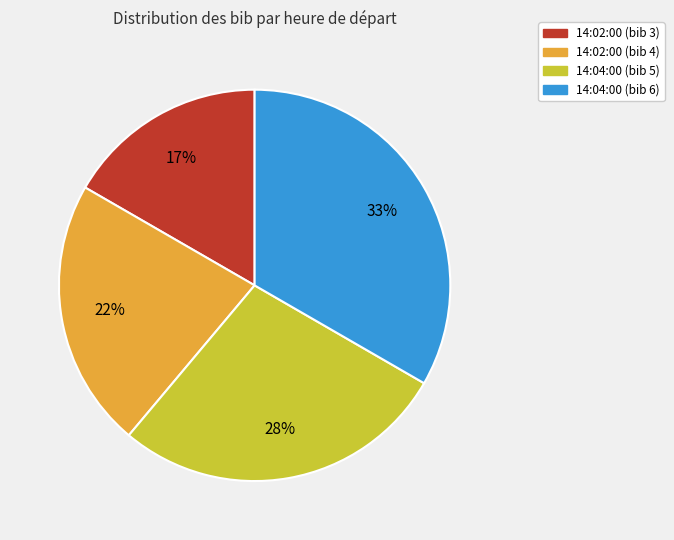

Which has a higher value, 14:02:00 (bib 4) or 14:04:00 (bib 6)?

14:04:00 (bib 6)